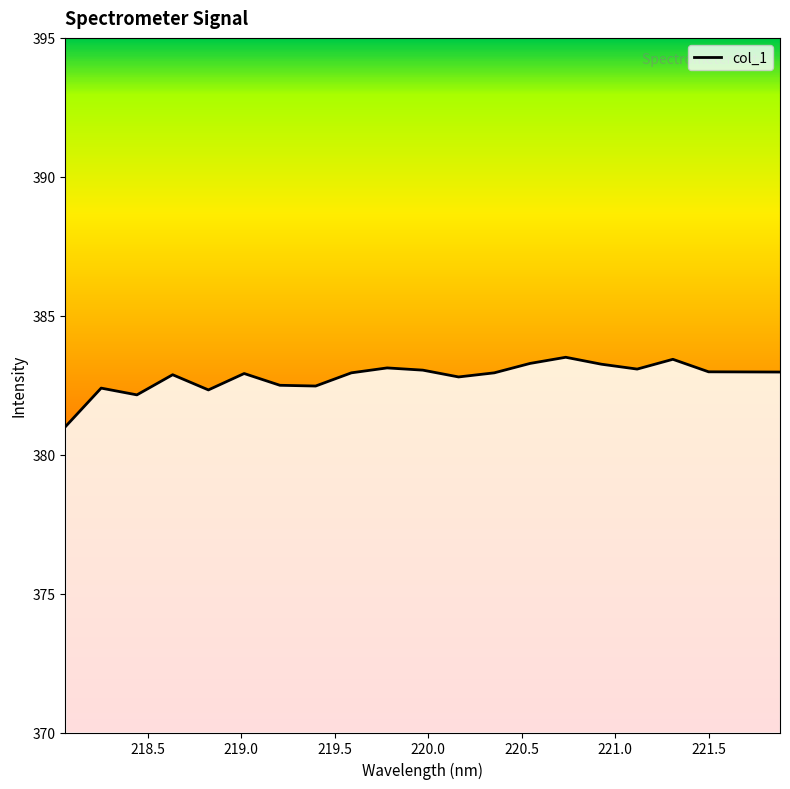

How many points are higher than both their immediate neighbors (excluding endpoints)?

6